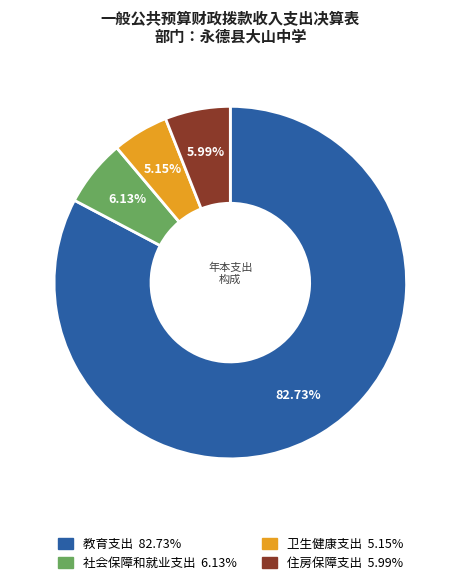

To the nearest percent, what percentage of the pie is 社会保障和就业支出?

6%